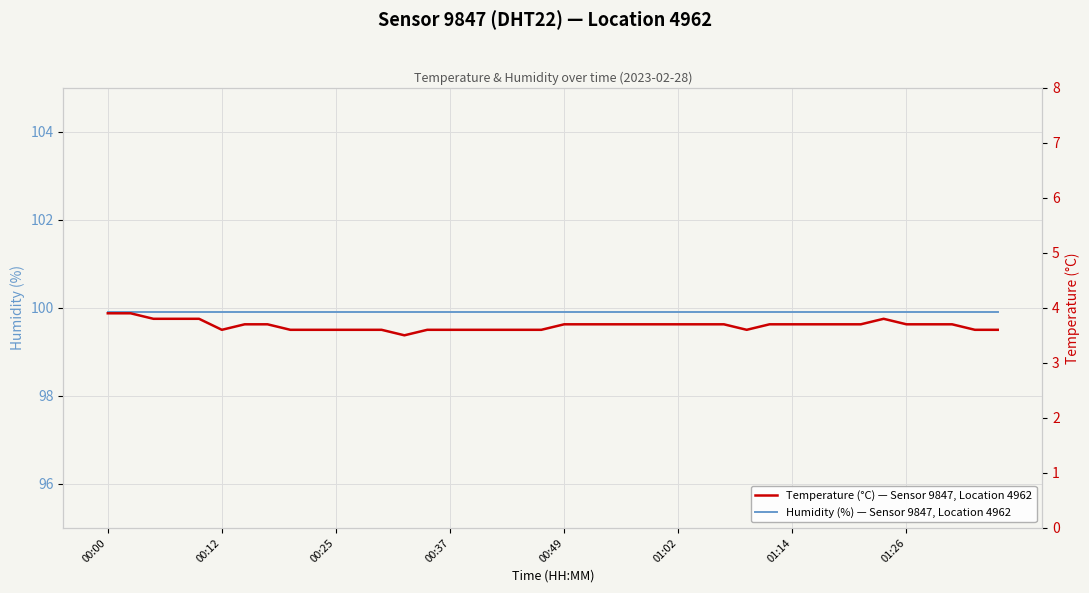

What are all the series names shown in the legend?

Humidity (%) — Sensor 9847, Location 4962, Temperature (°C) — Sensor 9847, Location 4962